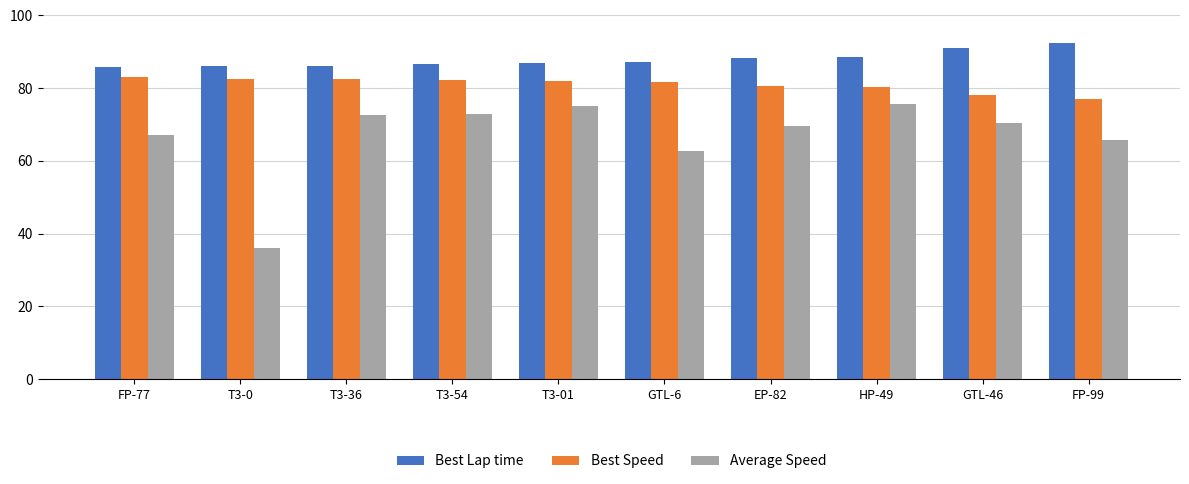

How many values in the Best Speed series are below 81?

4